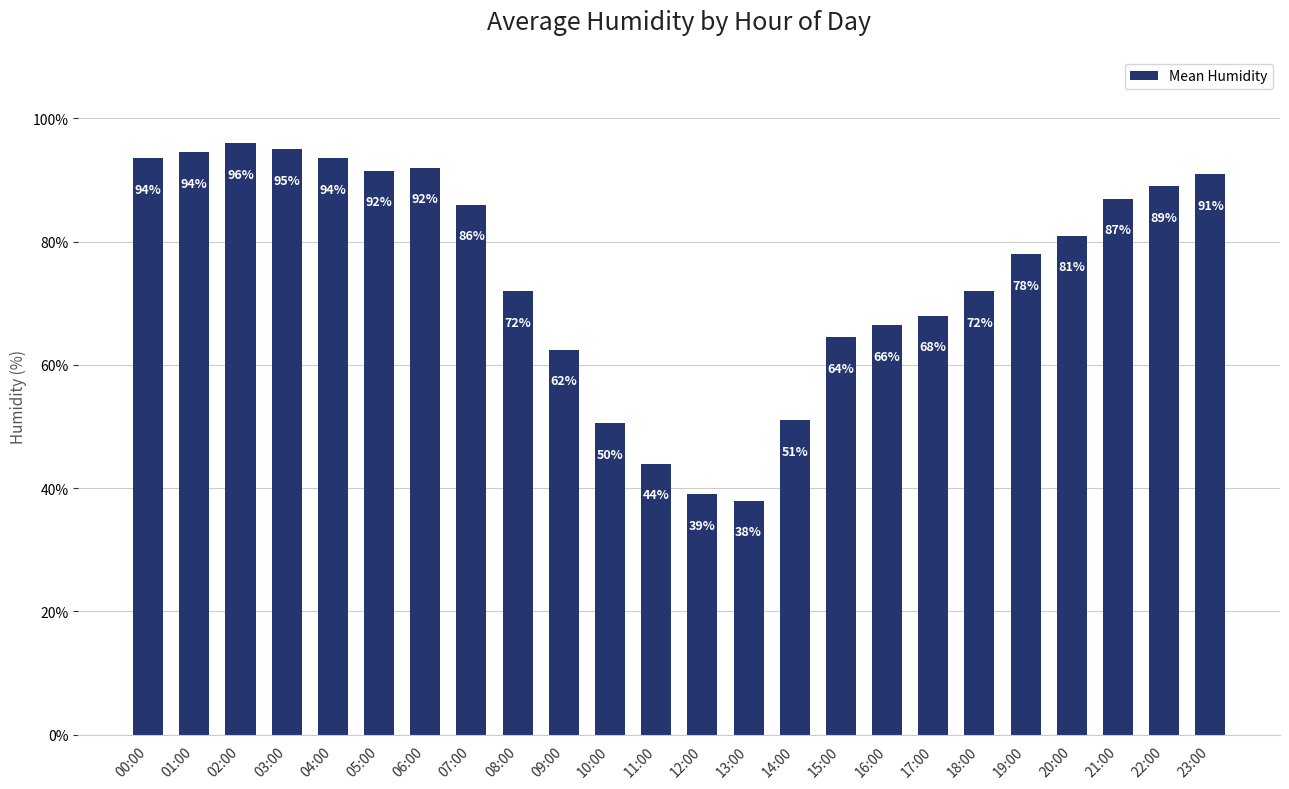

What is the ratio of the value at 05:00 to the value at 01:00?

1.0